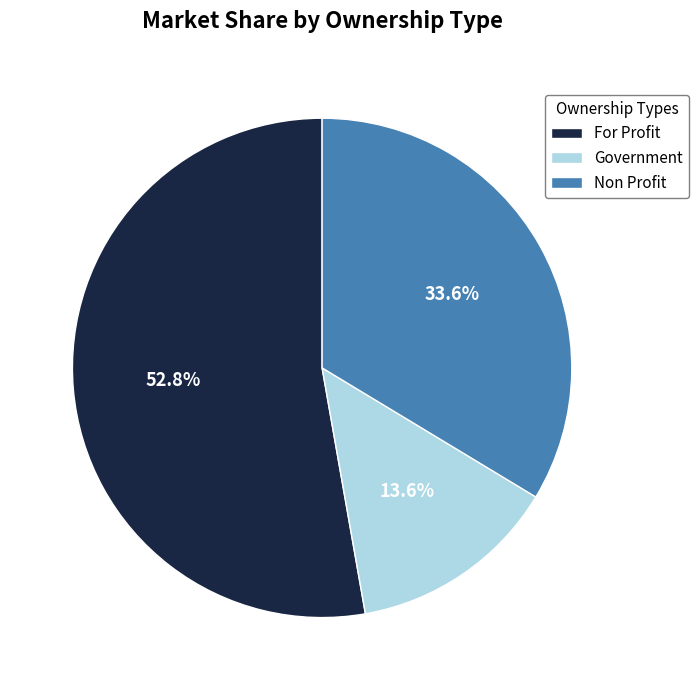

Is there any slice that represents more than half of the pie?

Yes